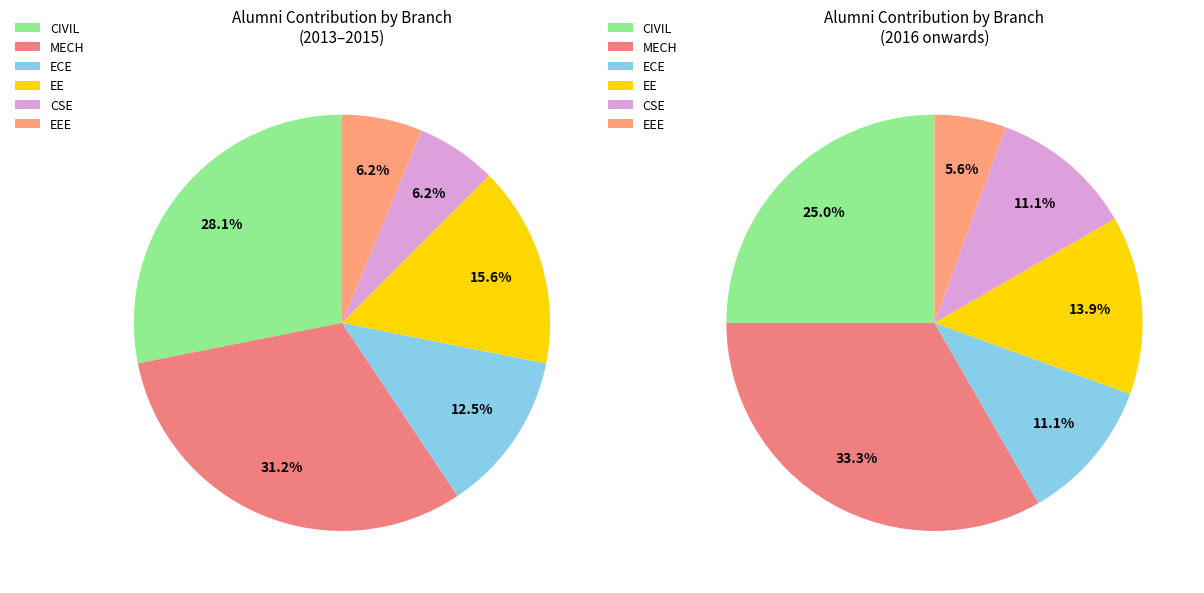

Is there any slice that represents more than half of the pie?

No